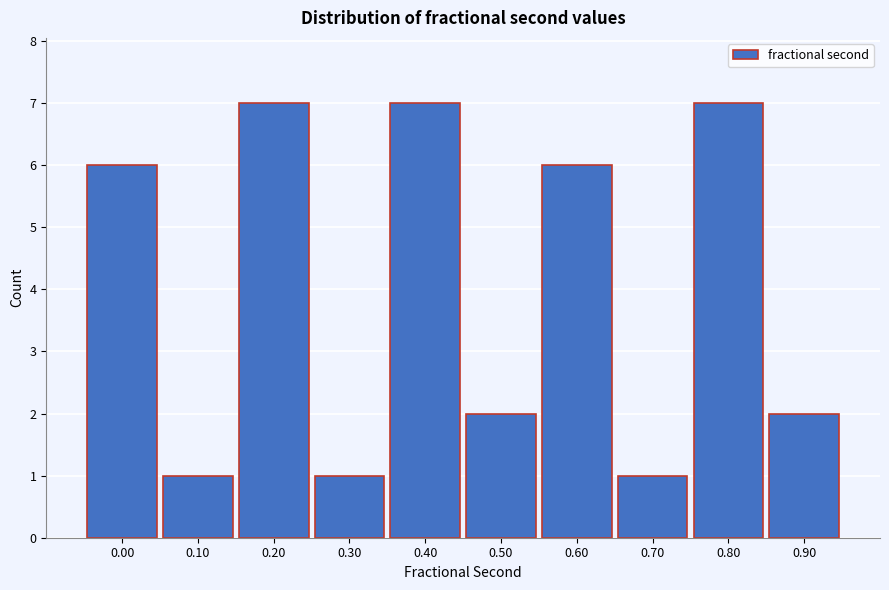

Reading right to left, what are all the values shown in this chart?

2	7	1	6	2	7	1	7	1	6